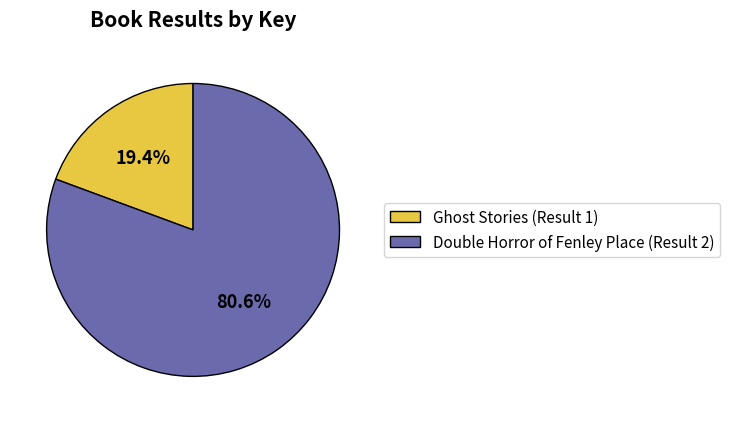

To the nearest percent, what portion does Ghost Stories (Result 1) represent?

19%